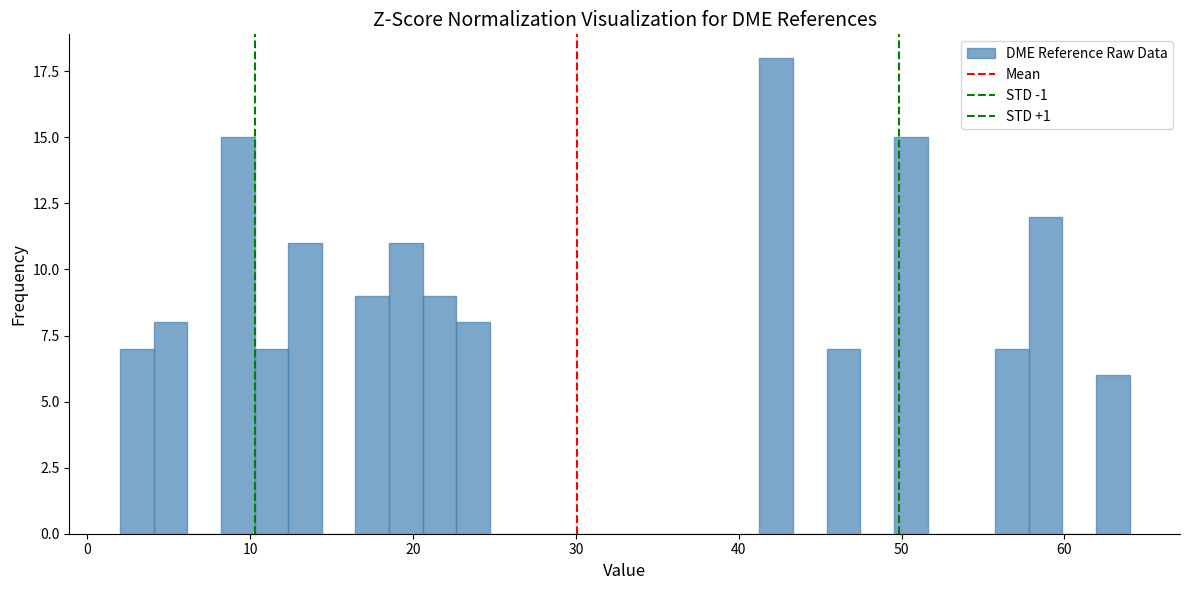

Around what value on the x-axis is the tallest bar? Give the approximate position of its centre, as read against the axis.

42